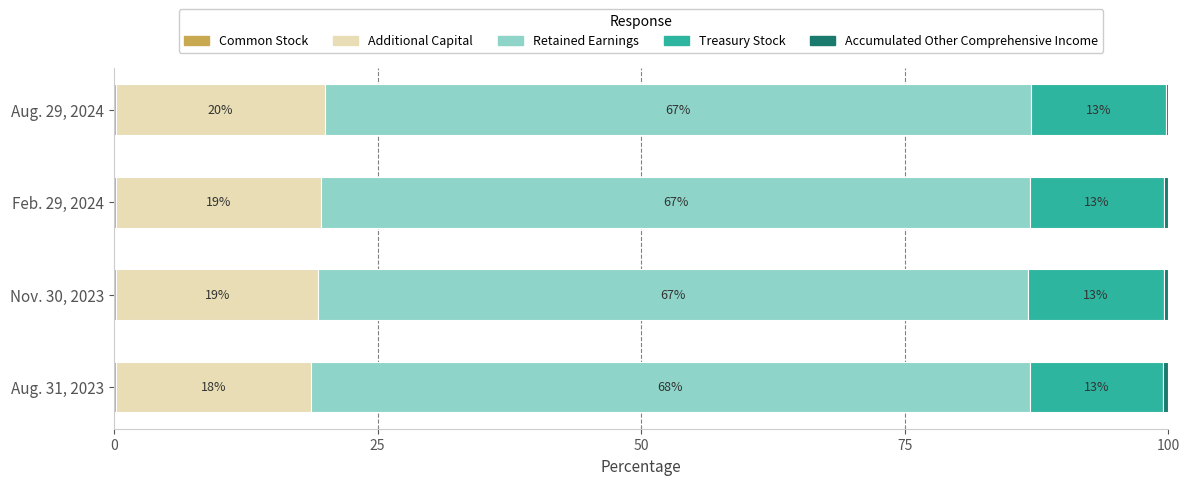

Which series has the widest spread of values?

Additional Capital